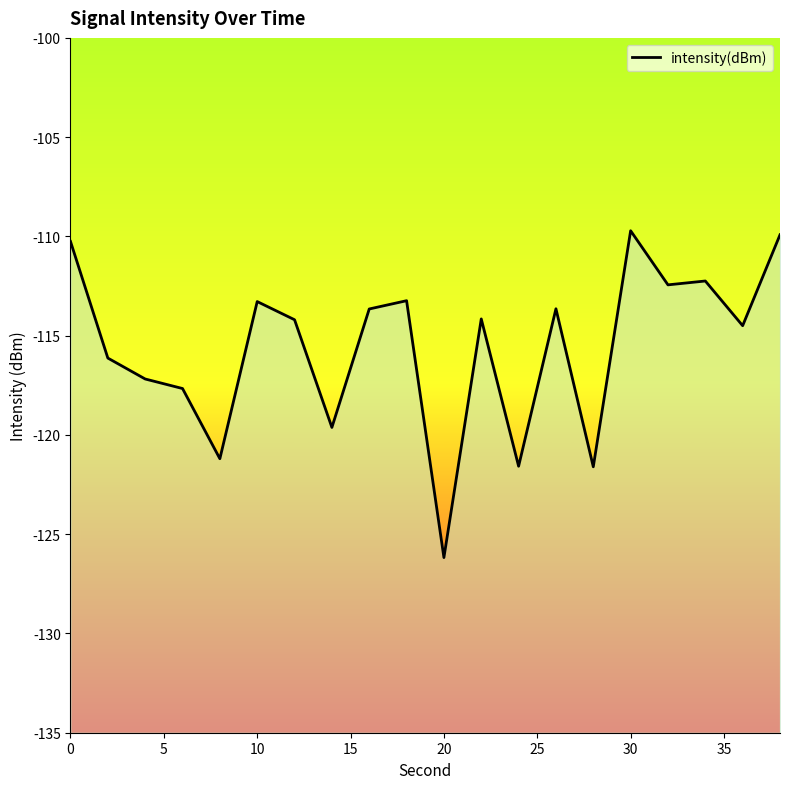

How many values are below -114?

11